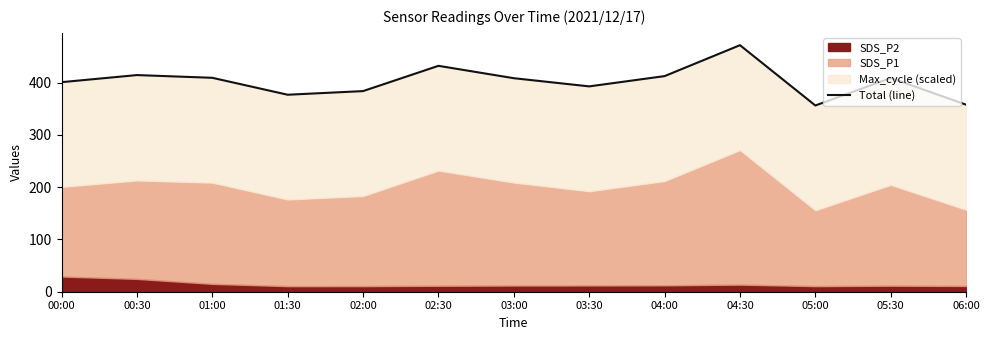

True or false: the data shows 412.5 at 04:00.

True